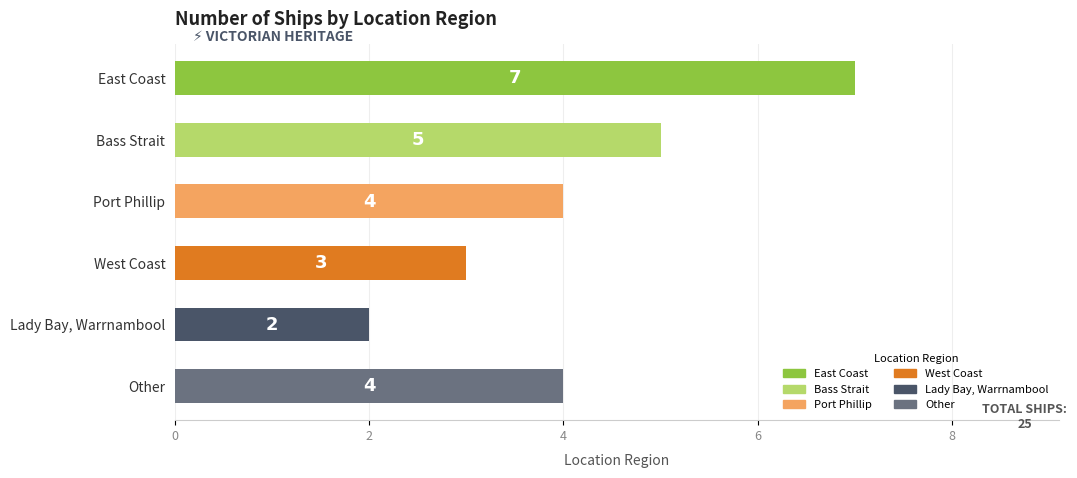

Count the number of categories in the chart.

6